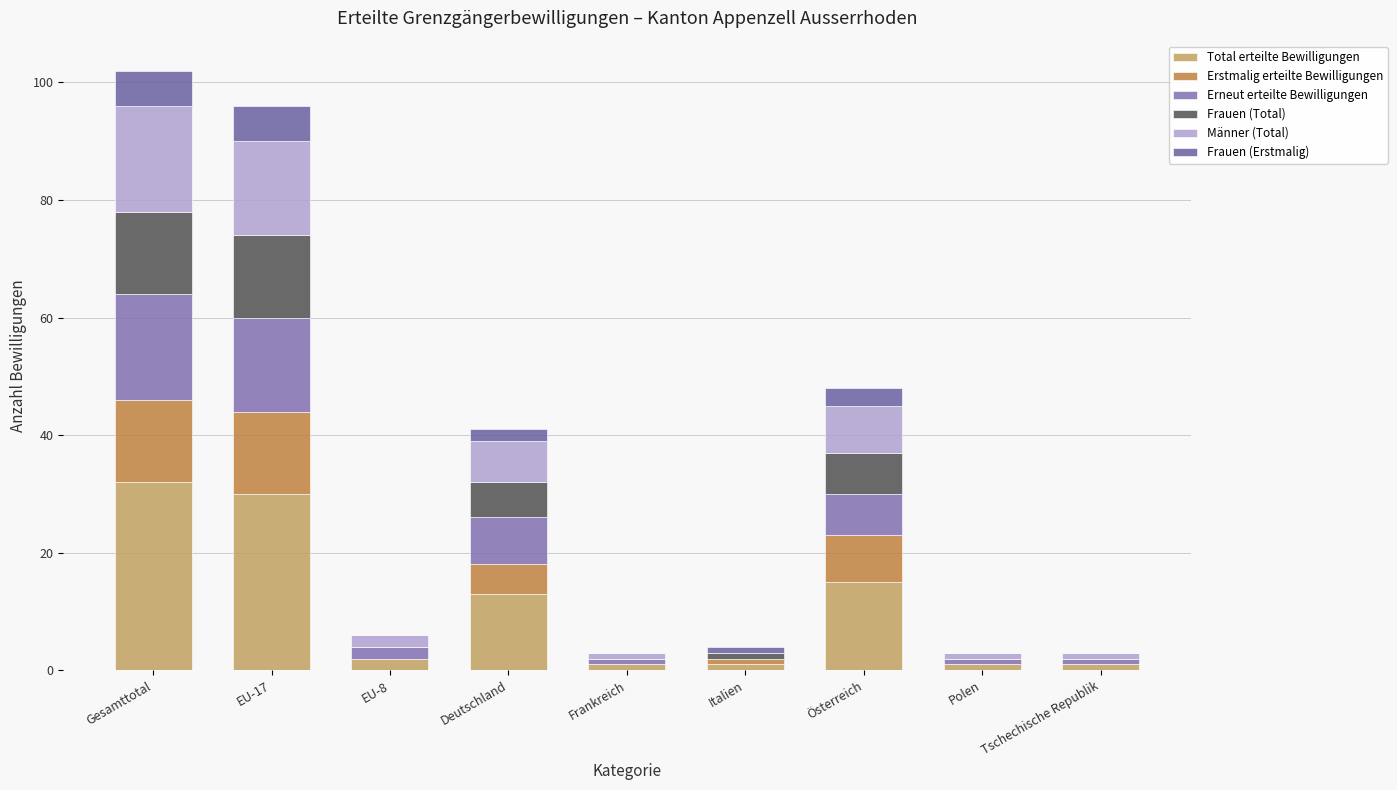

Are the bars horizontal?

No